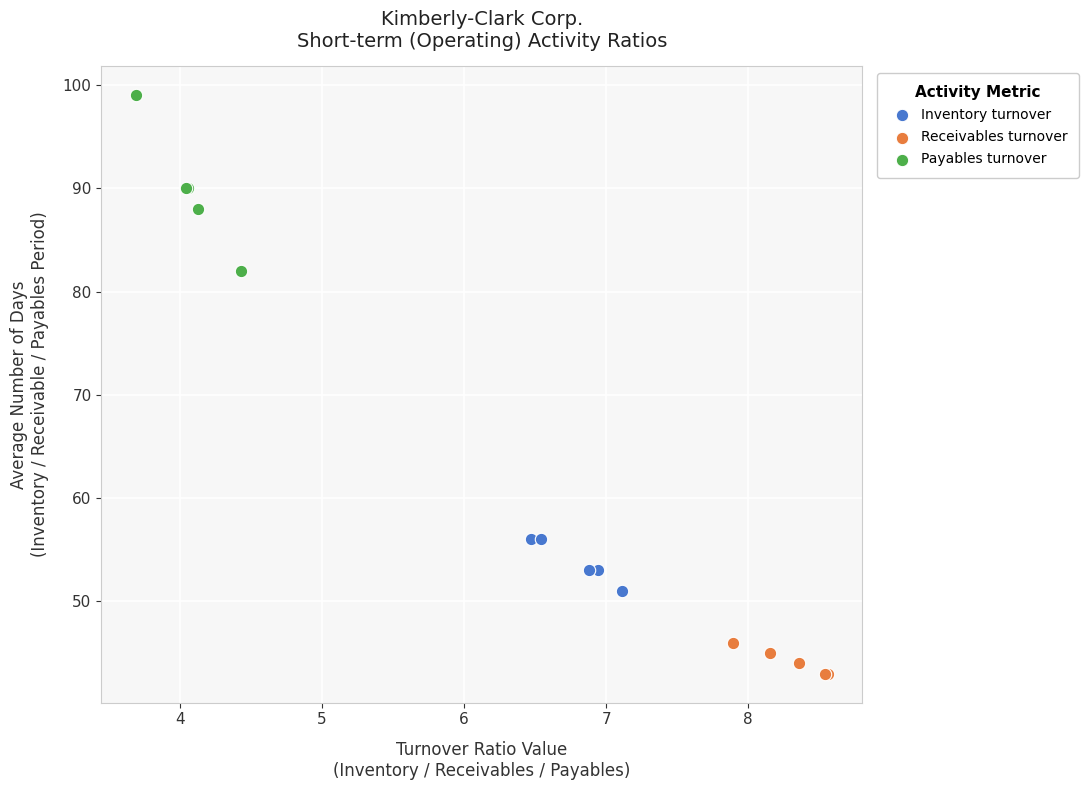

What are all the series names shown in the legend?

Inventory turnover, Receivables turnover, Payables turnover